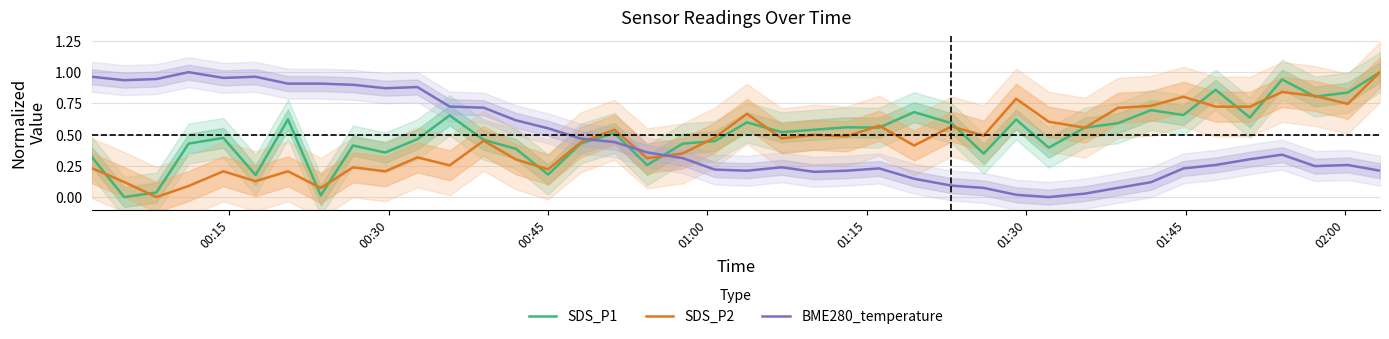

True or false: SDS_P2 and BME280_temperature intersect in this chart.

True